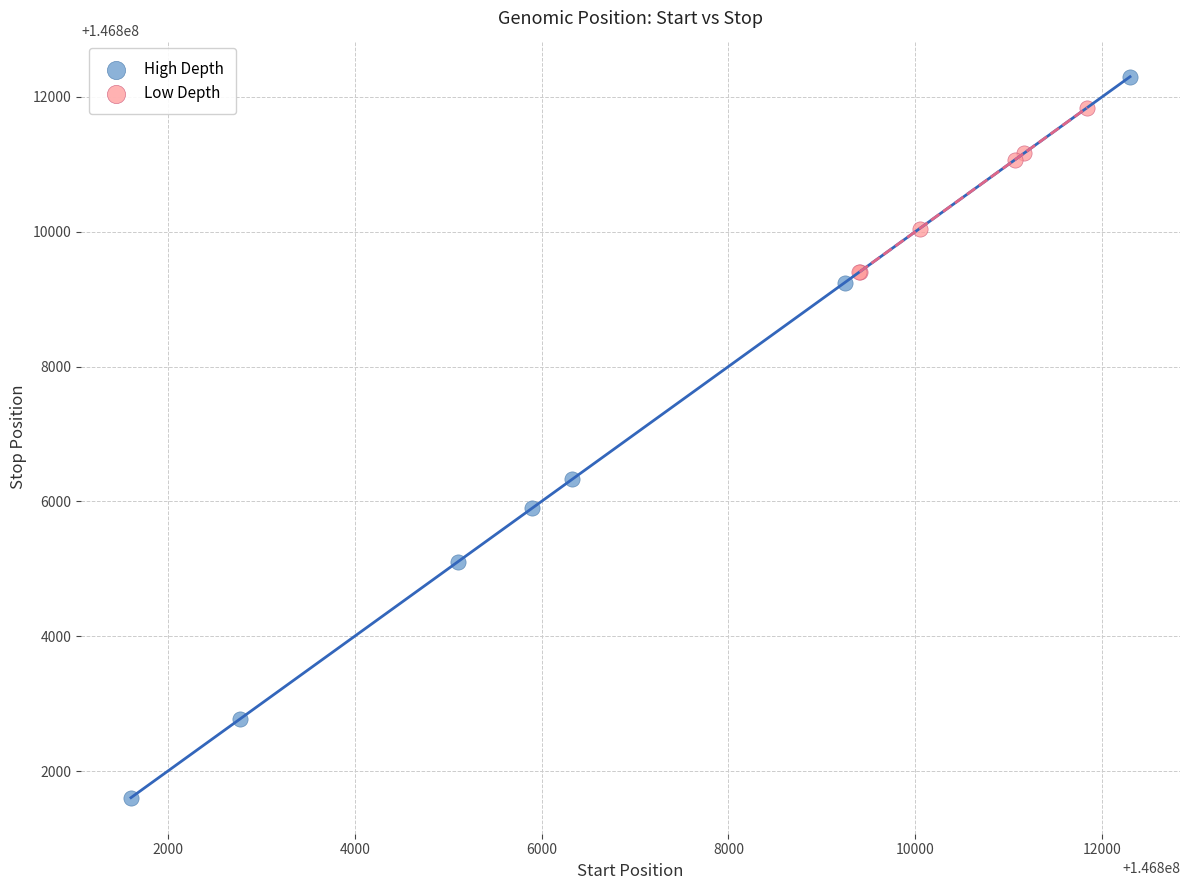

What are all the series names shown in the legend?

High Depth, Low Depth